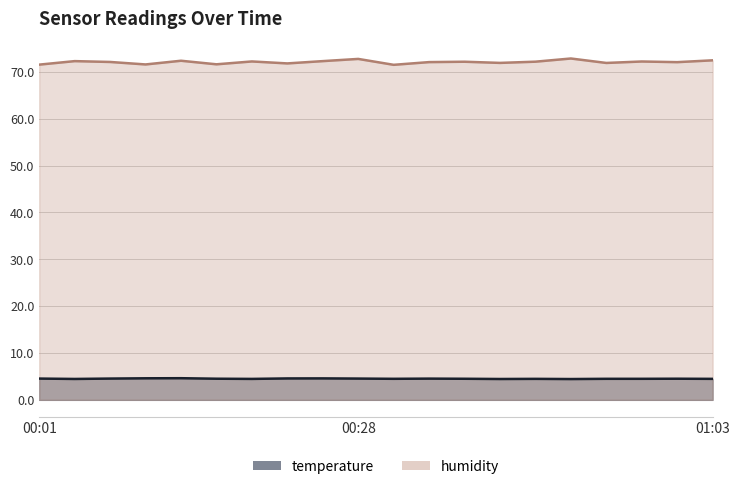

Which has a higher value, 00:50 or 00:28?

00:28